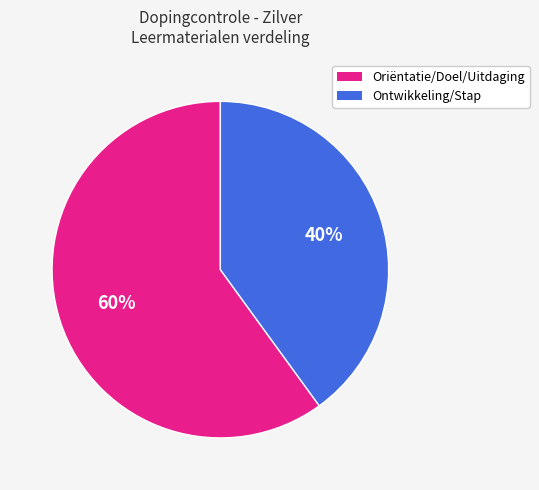

Does any single category account for the majority?

Yes